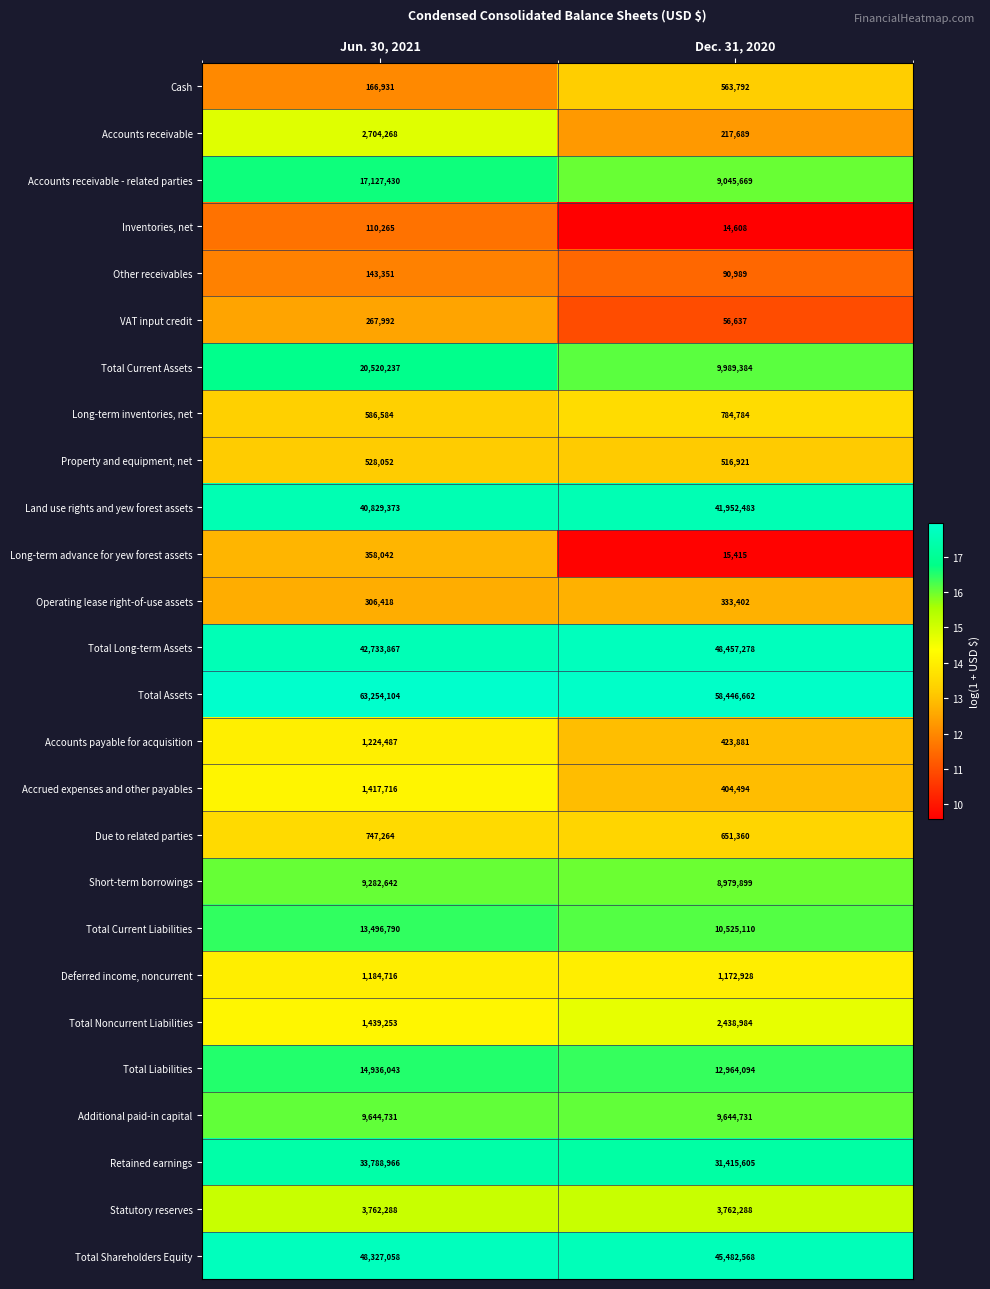

At which category is the sum across all series the highest?

Jun. 30, 2021